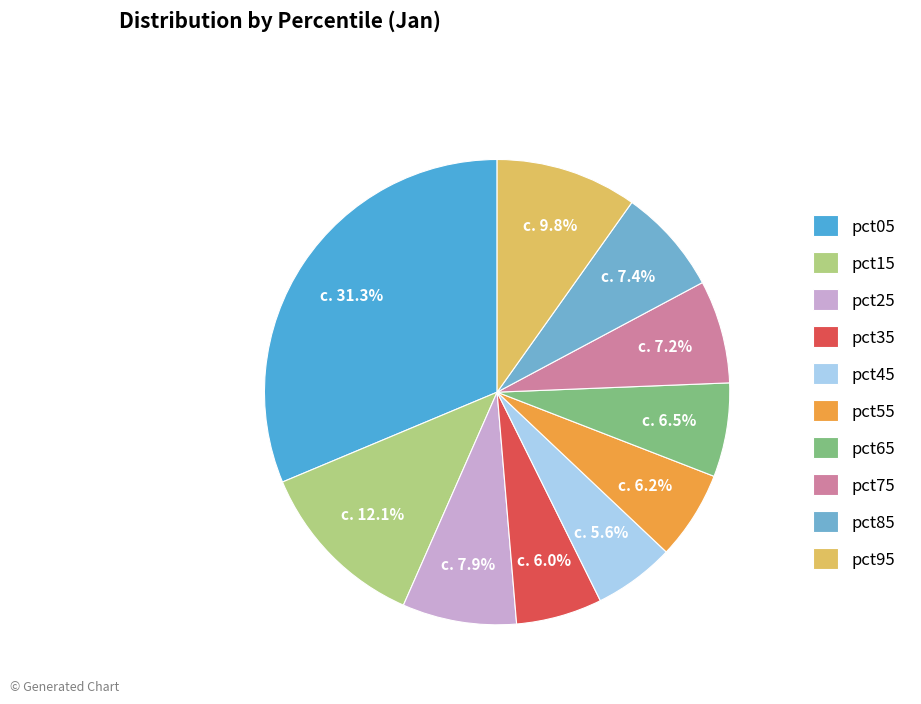

The pct25 slice represents 2% of the pie. True or false?

False